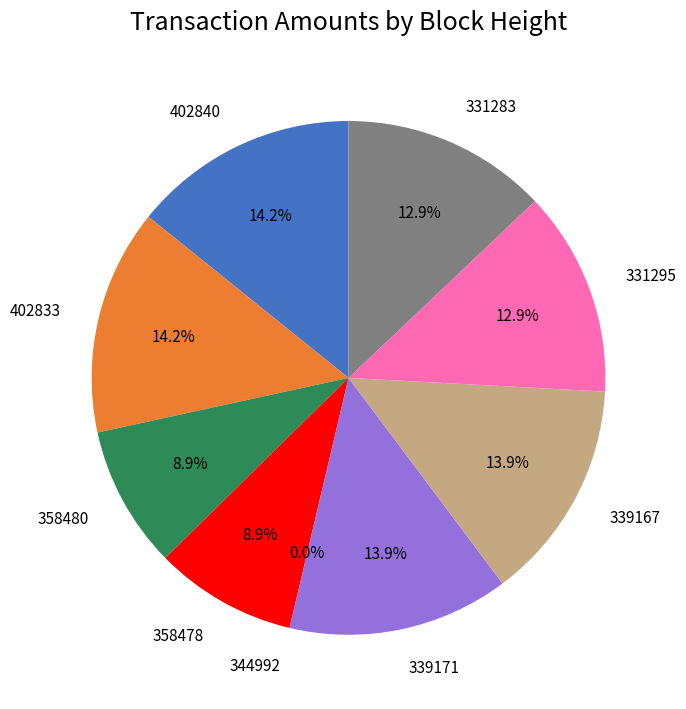

To the nearest percent, what is the average slice percentage?

11%